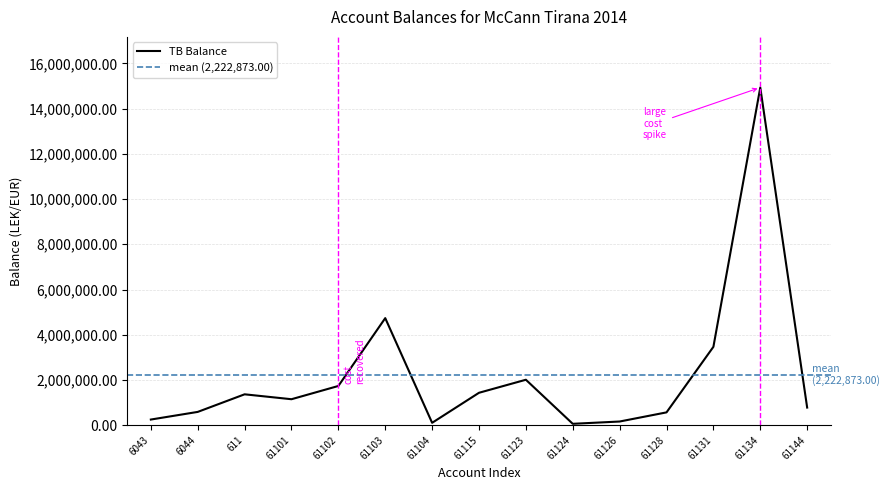

What is the average value?

2222873.0